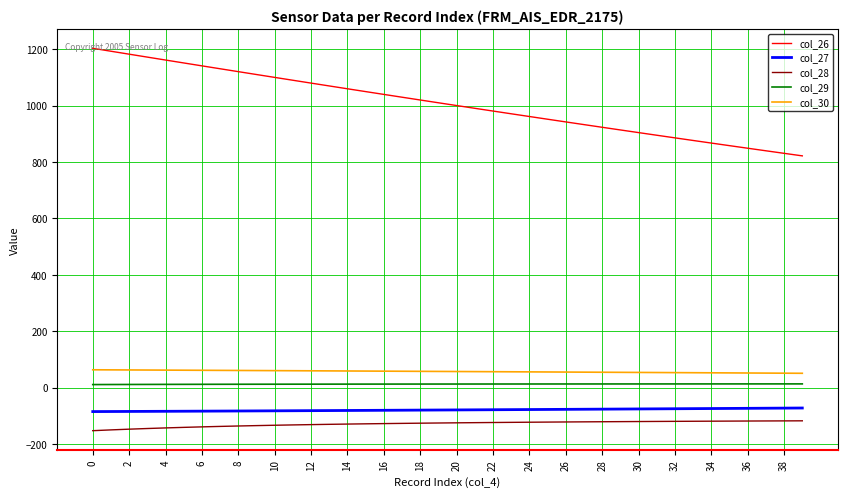

What is the greatest value displayed?

1203.8